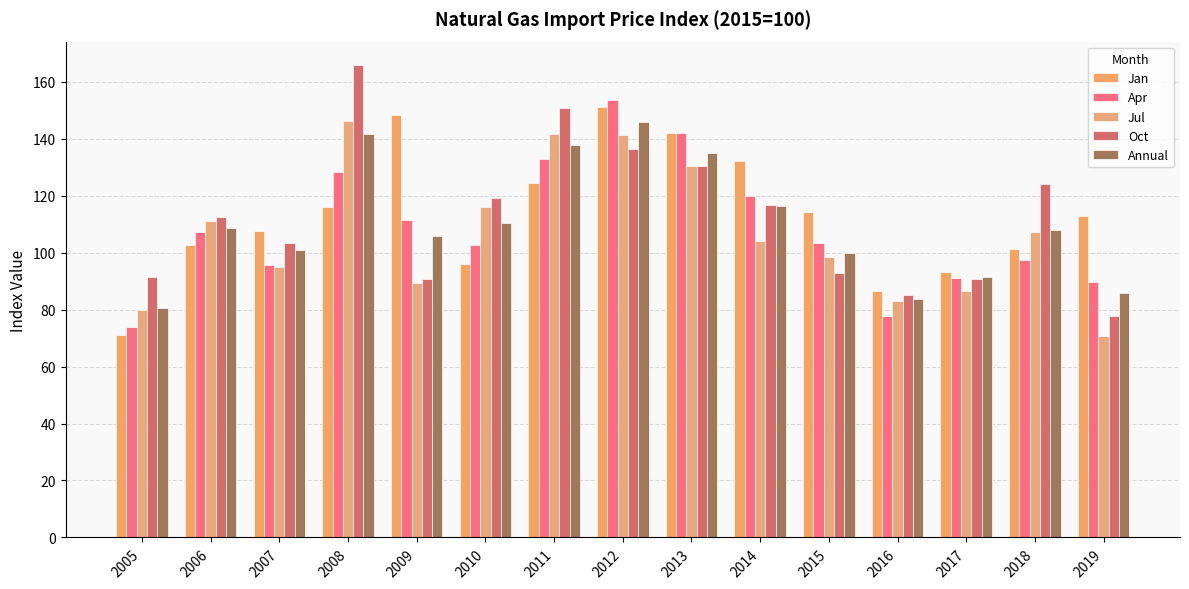

What is the lowest value of the Jan series?

71.1